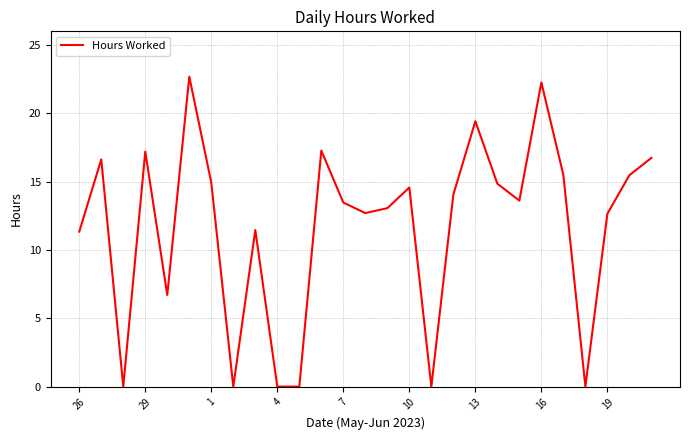

What is the greatest value displayed?

22.7